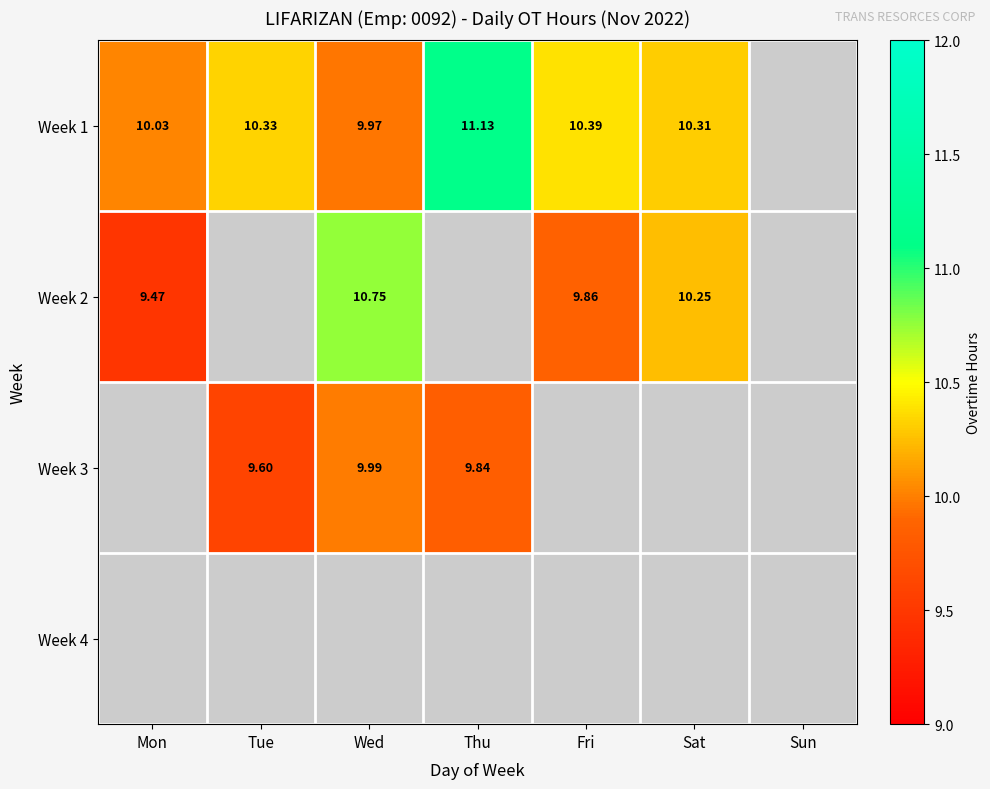

At which category does the chart reach its minimum across all series?

Mon